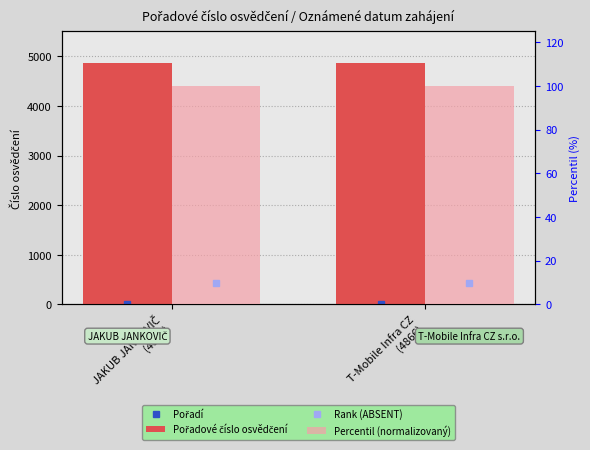

How many Pořadové číslo osvědčení values are between 4865 and 4866?

2